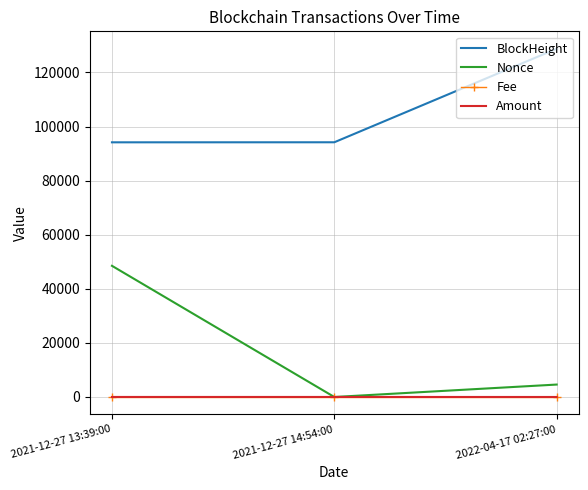

What is the sum of all BlockHeight values?

317099.0